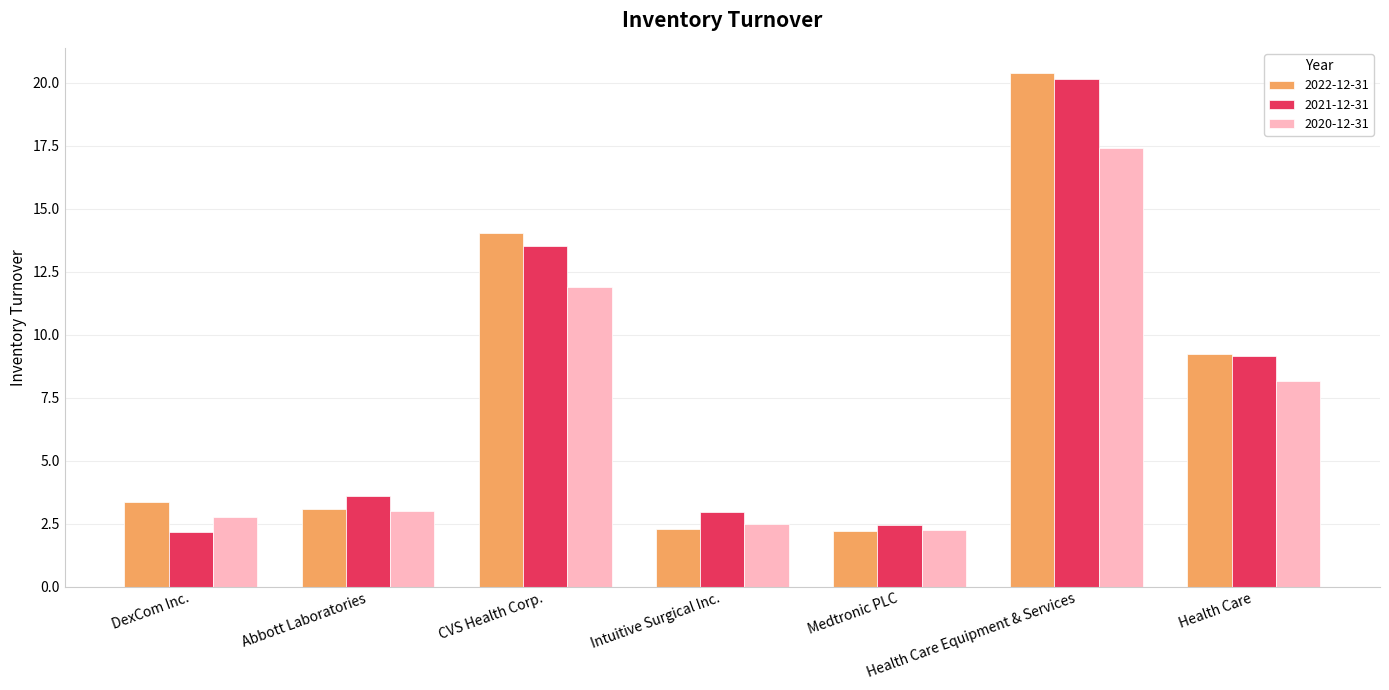

What are all the series names shown in the legend?

2022-12-31, 2021-12-31, 2020-12-31